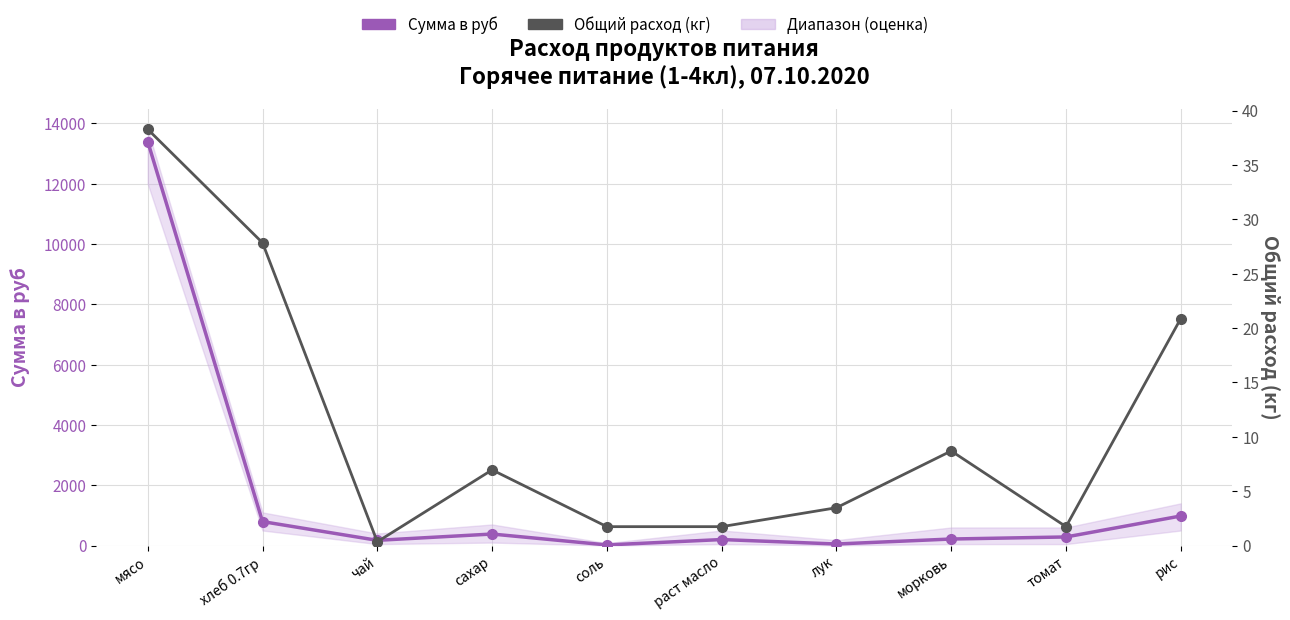

Count the number of categories in the chart.

10